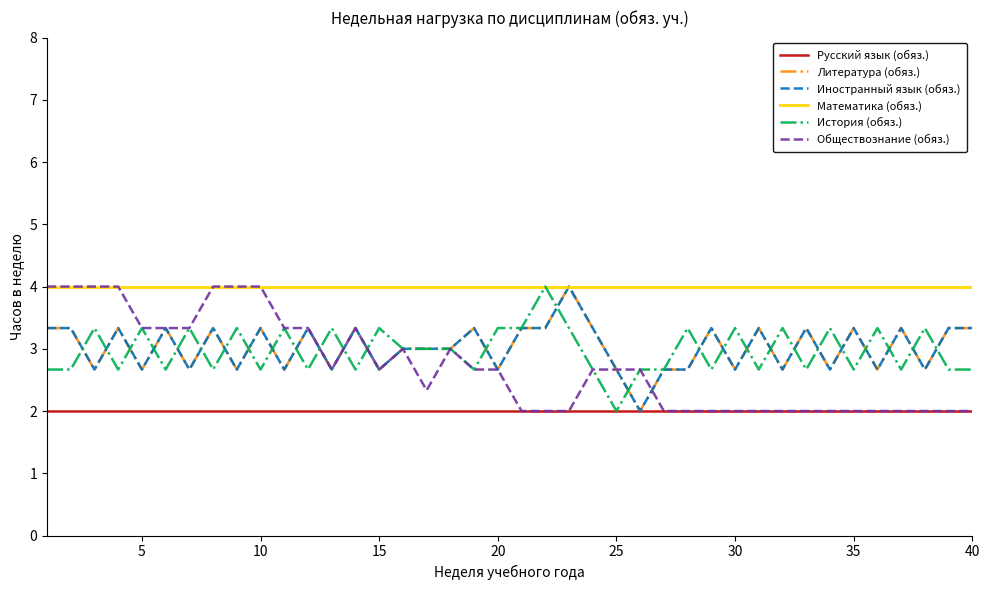

Does the chart display data point markers on the line(s)?

No